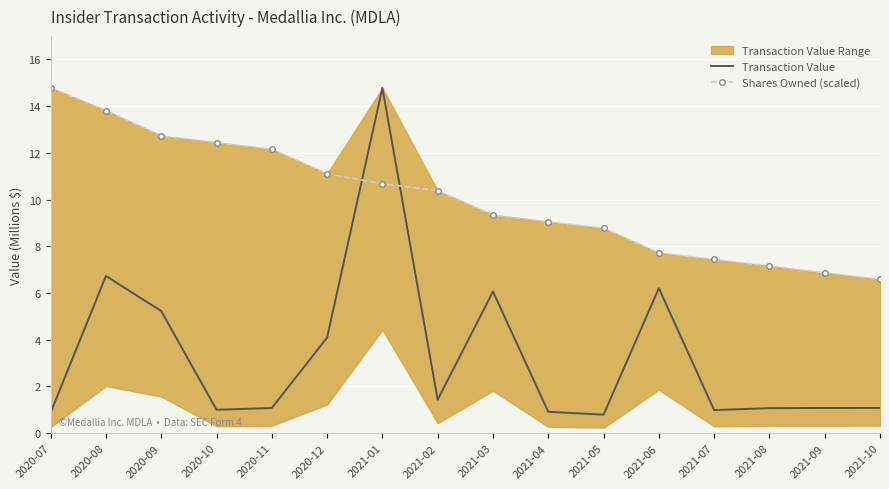

What position from the left is 2020-07?

1